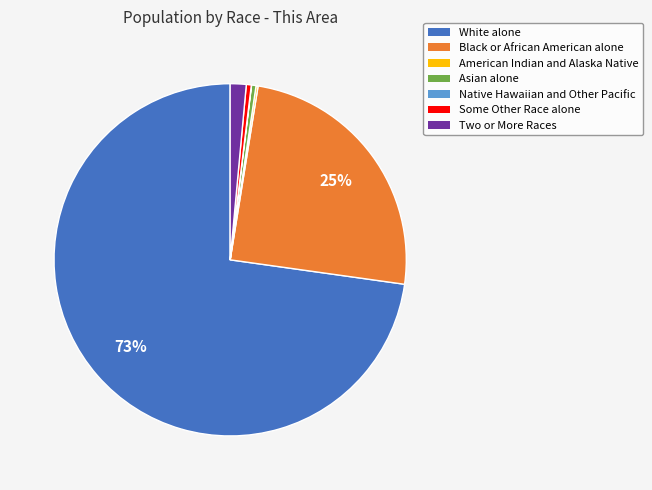

What percentage is the Black or African American alone slice, to the nearest percent?

25%